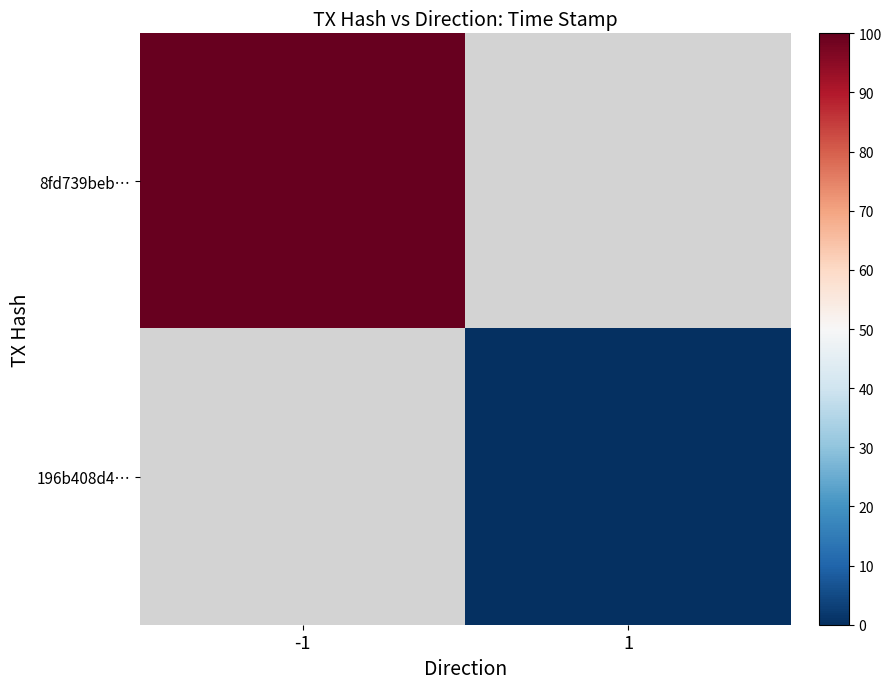

Which has a higher value, 1 or -1?

-1